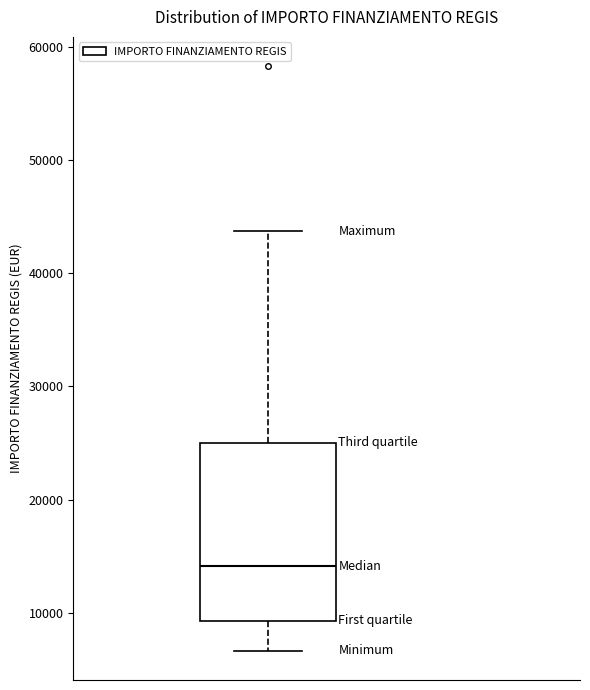

Transcribe this box plot: give where the median line is, the range the box spans, and where the two whiskers end, as read against the y-axis. The values are not printed on the chart, so give them approximately, as read against the axis.

median 14000, box 9000 to 25000, whiskers 7000 to 44000